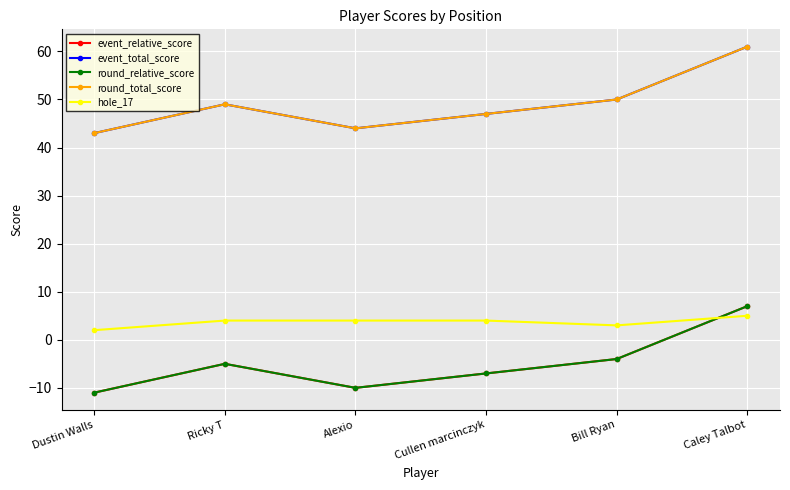

How many lines are shown in the chart?

5